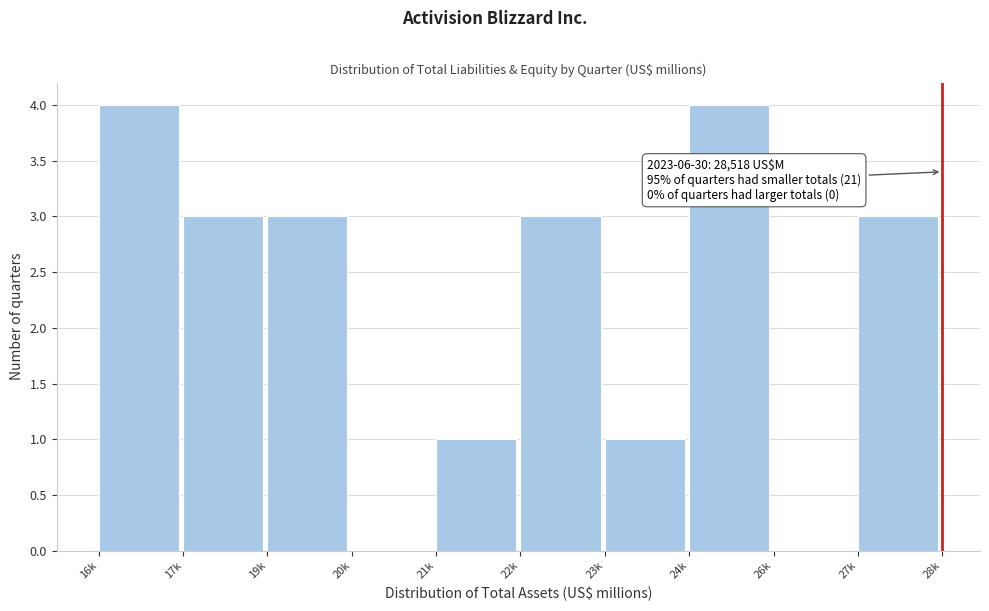

Reading left to right, extract all data points from this chart.

16k=4	17k=3	19k=3	20k=0	21k=1	22k=3	23k=1	24k=4	26k=0	27k=3